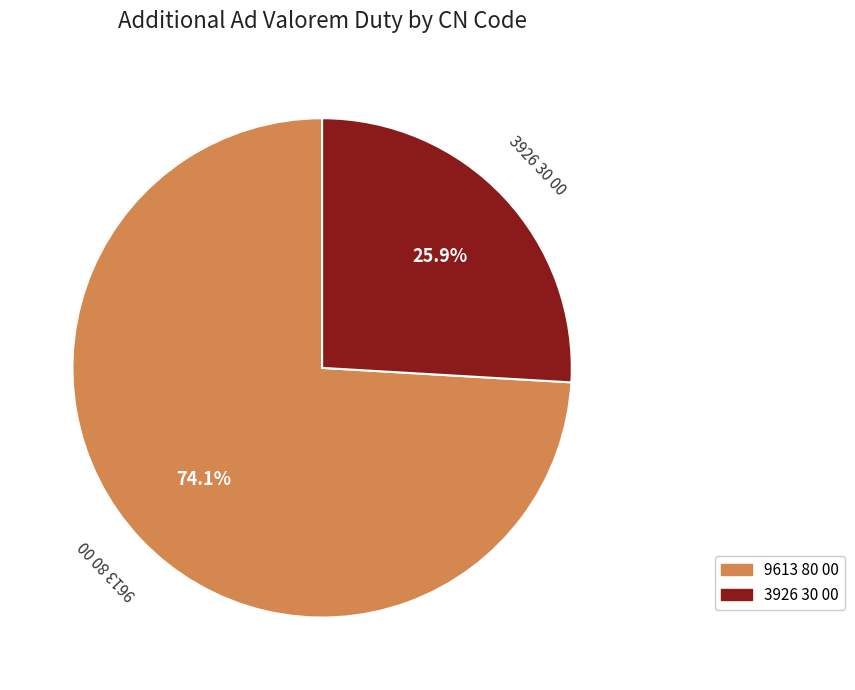

Is the sum of 3926 30 00 and 9613 80 00 greater than half?

Yes